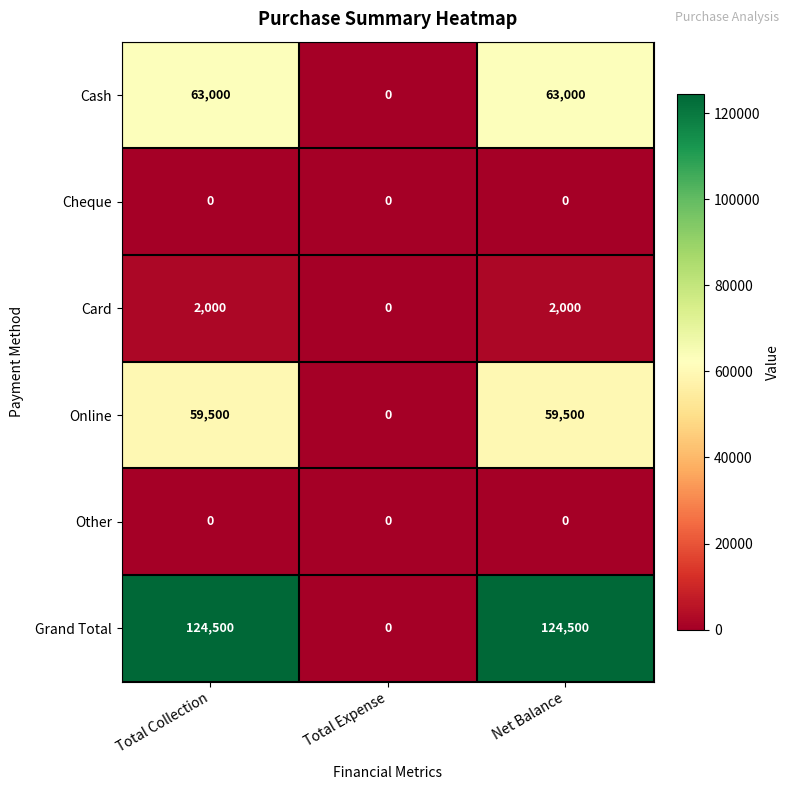

True or false: Grand Total has a value of 72757 at Total Collection.

False